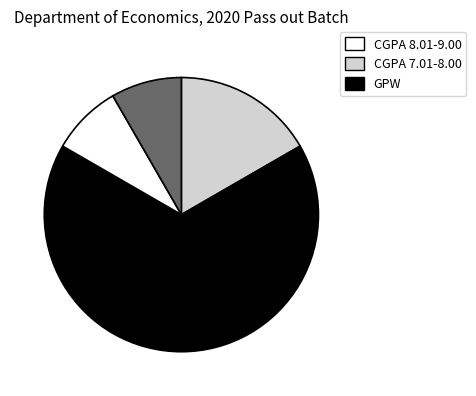

Is there a majority slice in this chart?

Yes